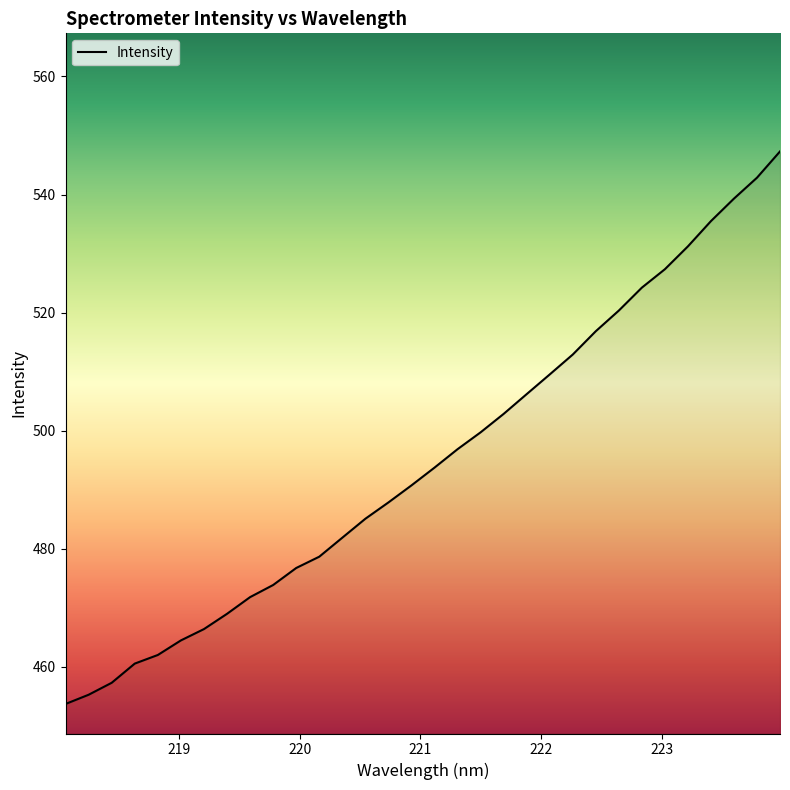

What is the smallest value displayed?

453.7